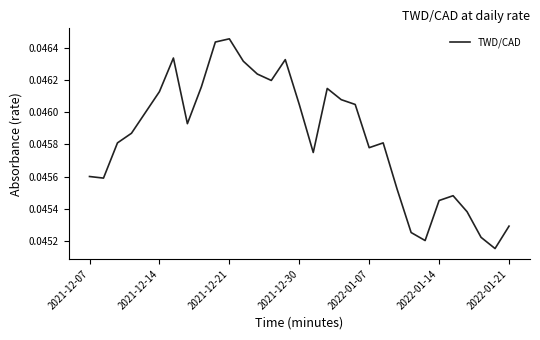

What is the label of the 16th point from the left?

2021-12-30